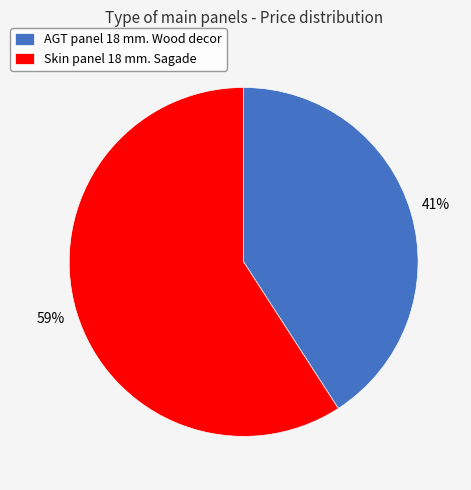

Which category has the smallest portion of the pie?

AGT panel 18 mm. Wood decor